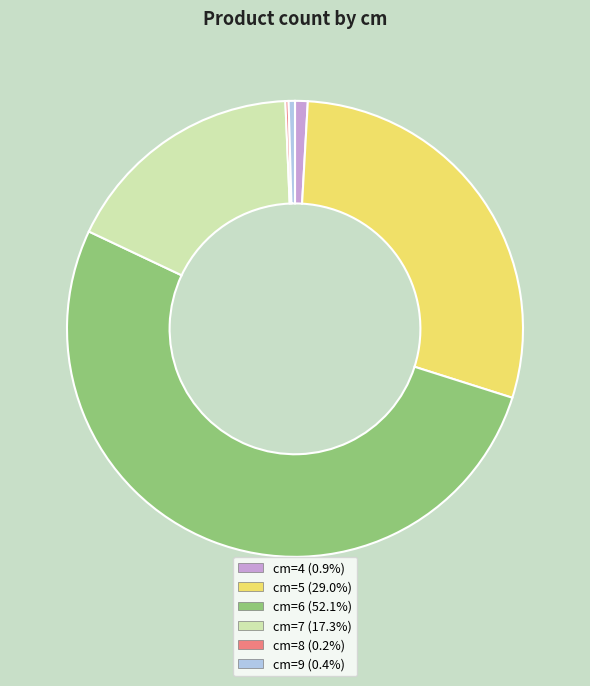

Is the sum of cm=6 (52.1%) and cm=5 (29.0%) greater than half?

Yes